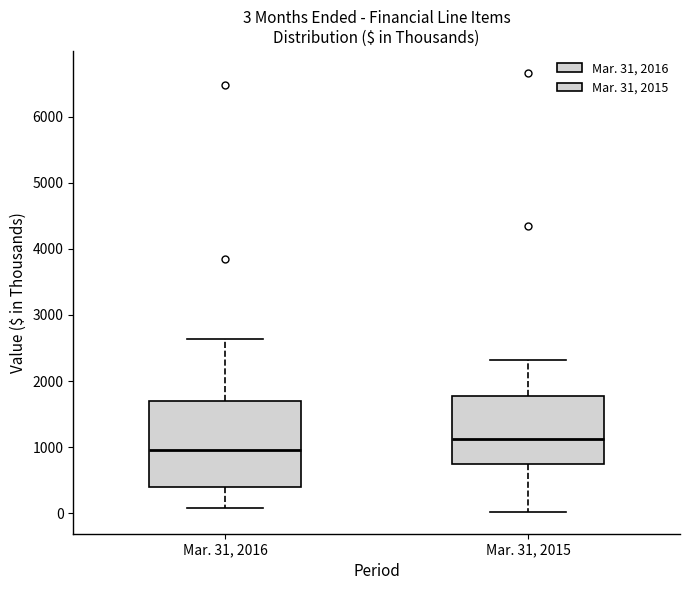

Which box's median line is the highest?

Mar. 31, 2015